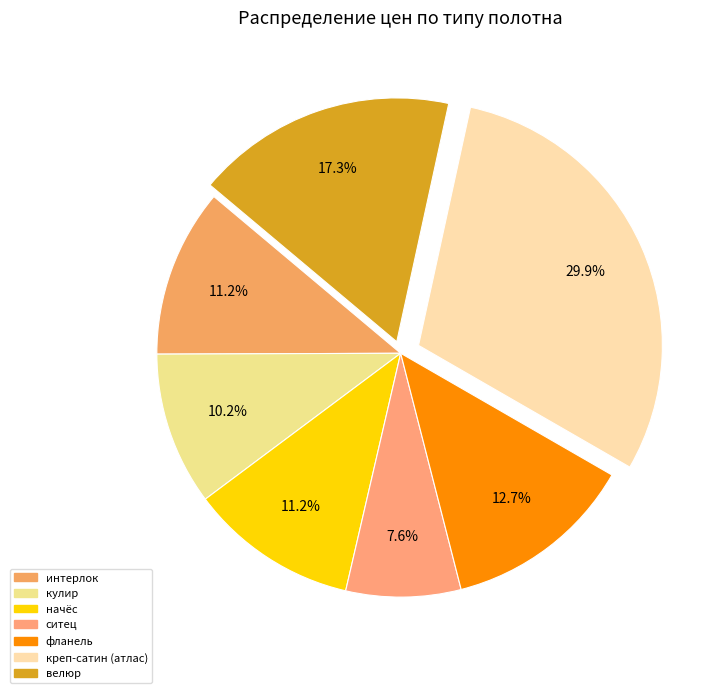

Does any single category account for the majority?

No